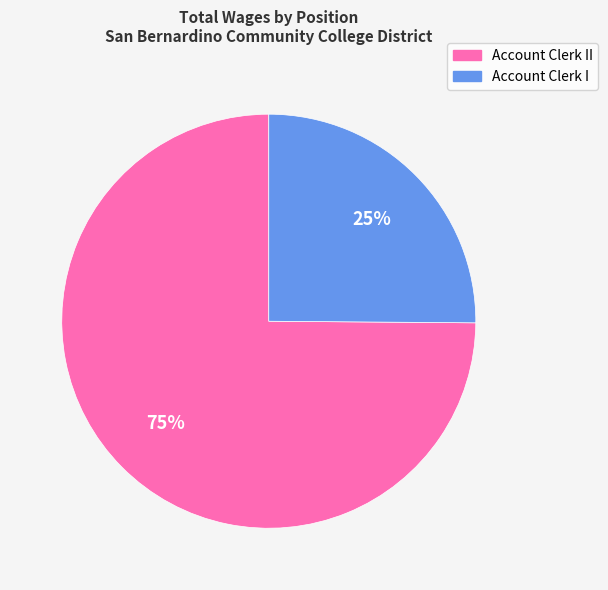

Is there any slice that represents more than half of the pie?

Yes